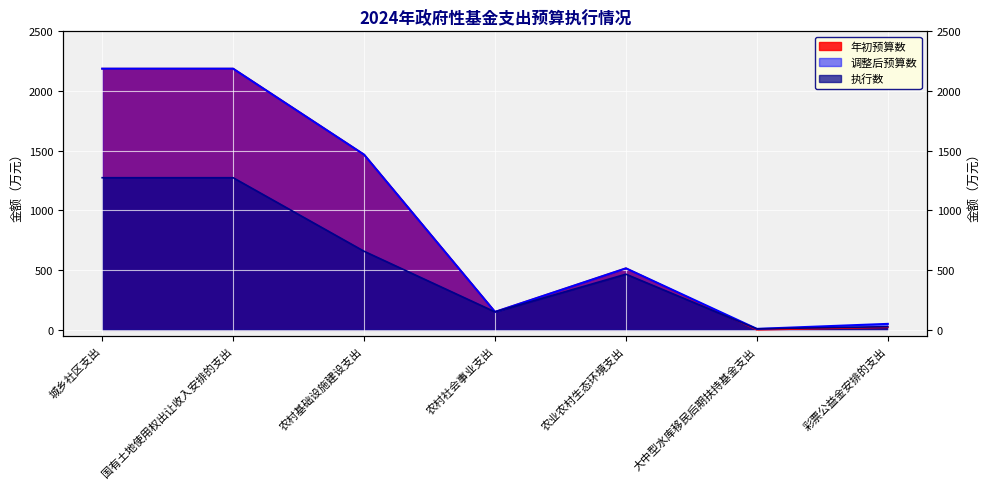

Reading right to left, list all the values displayed in this chart.

年初预算数: 21.7	0.0	515.0	150.1	1467.4	2187.2	2187.2
调整后预算数: 49.8	7.9	515.0	150.1	1467.4	2187.2	2187.2
执行数: 26.3	7.9	465.9	150.1	658.0	1274.0	1274.0